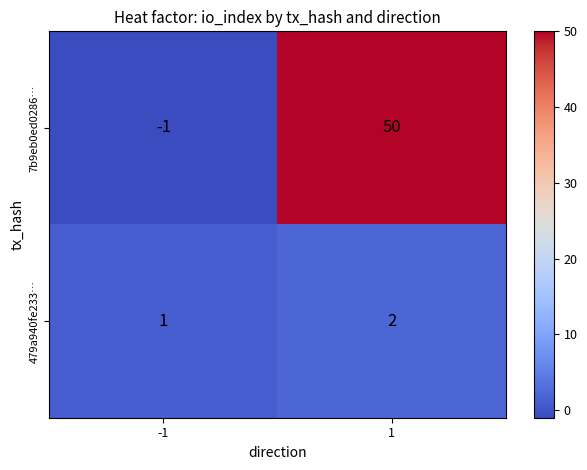

Which series has the largest range (max minus min)?

7b9eb0ed0286…